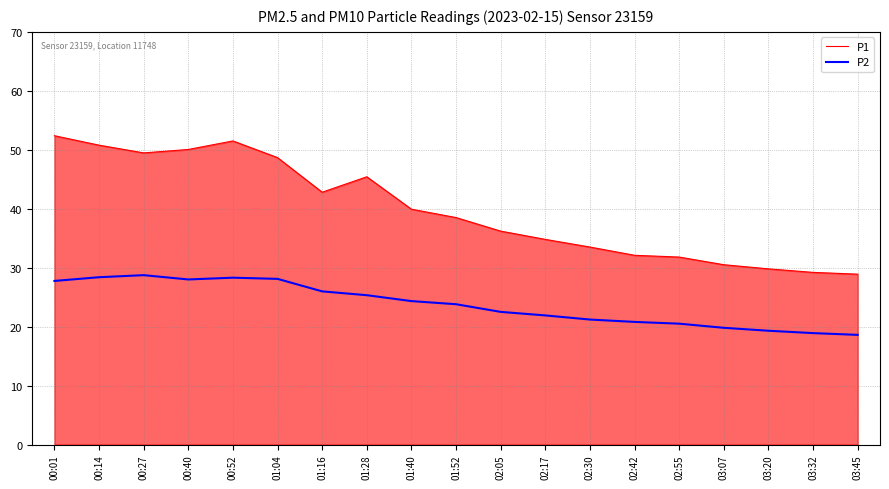

What position from the left is 03:07?

16